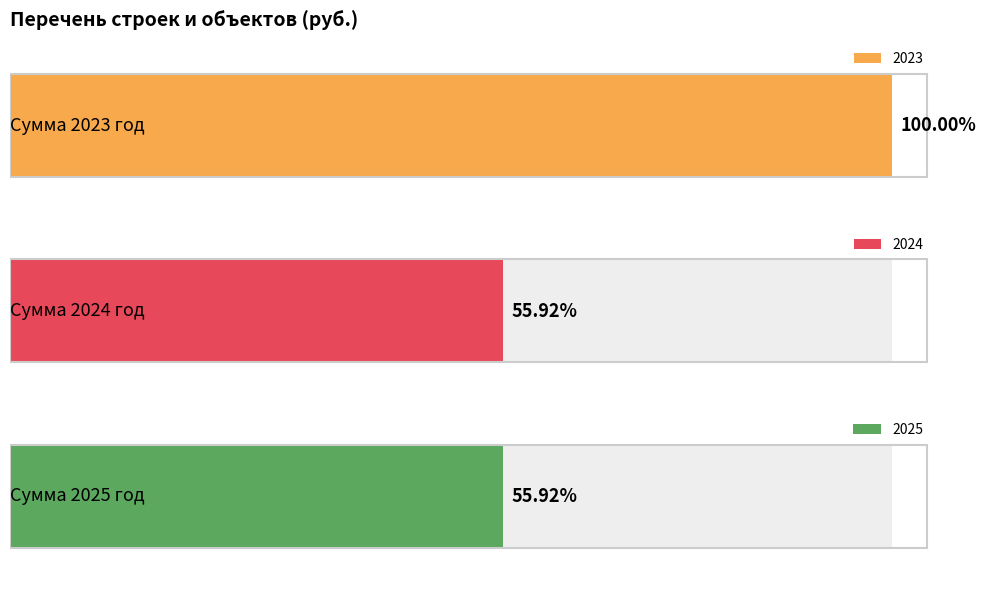

How many values in the 2025 series exceed 0?

1